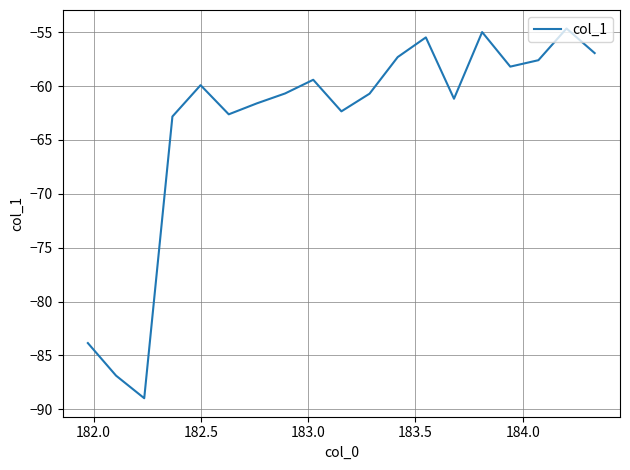

What is the smallest value displayed?

-89.0